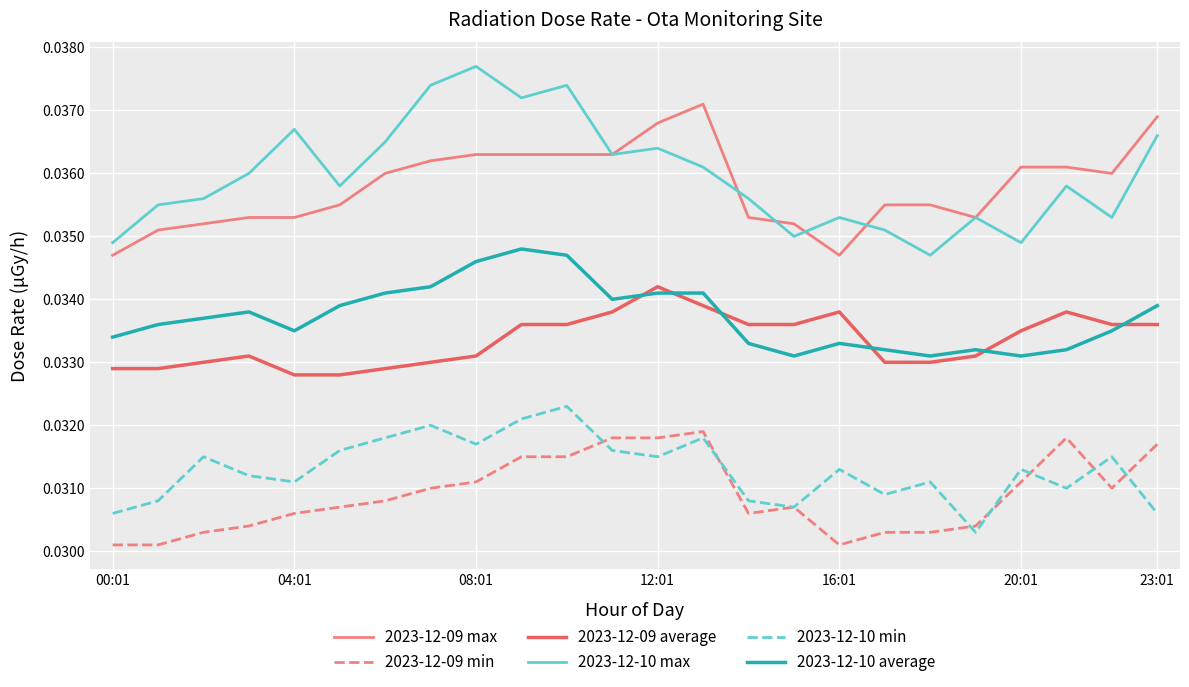

How many 2023-12-10 average values are between 0 and 1?

24